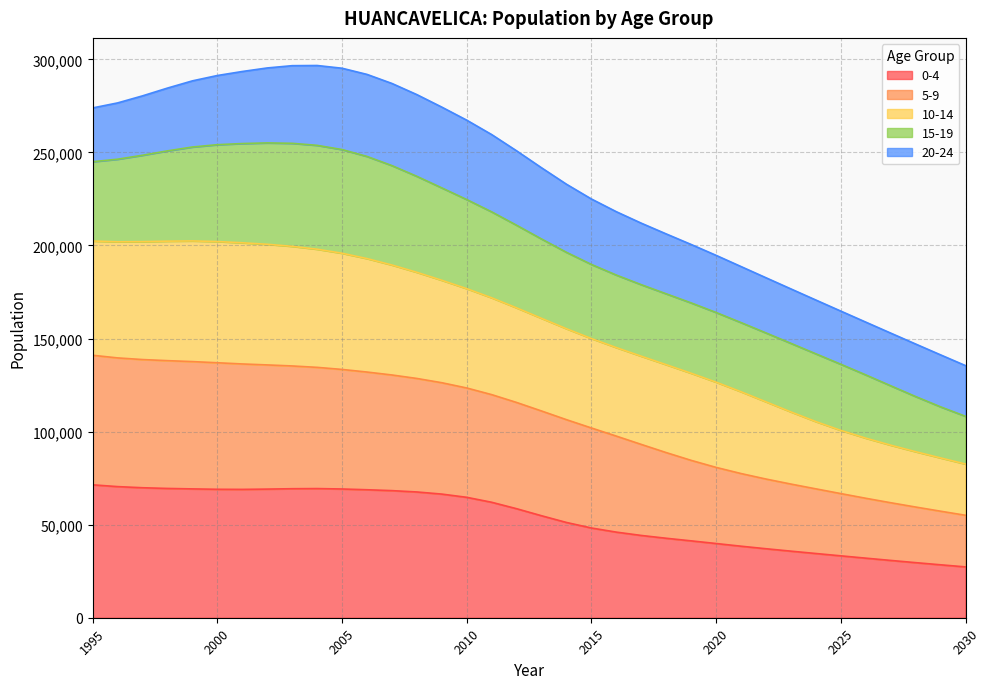

What is the total value across all series at 2030?

135449